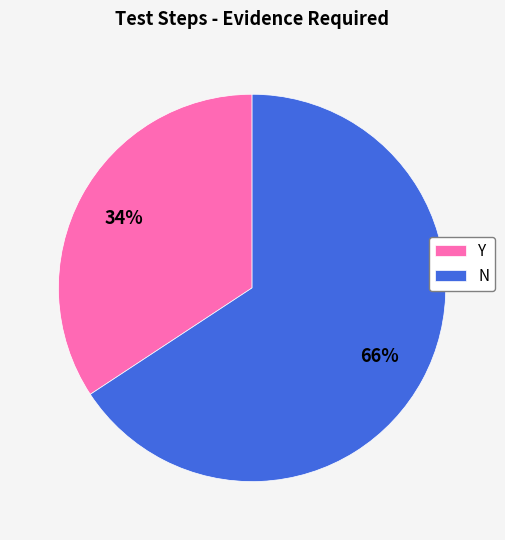

Which category has the biggest portion of the pie?

N